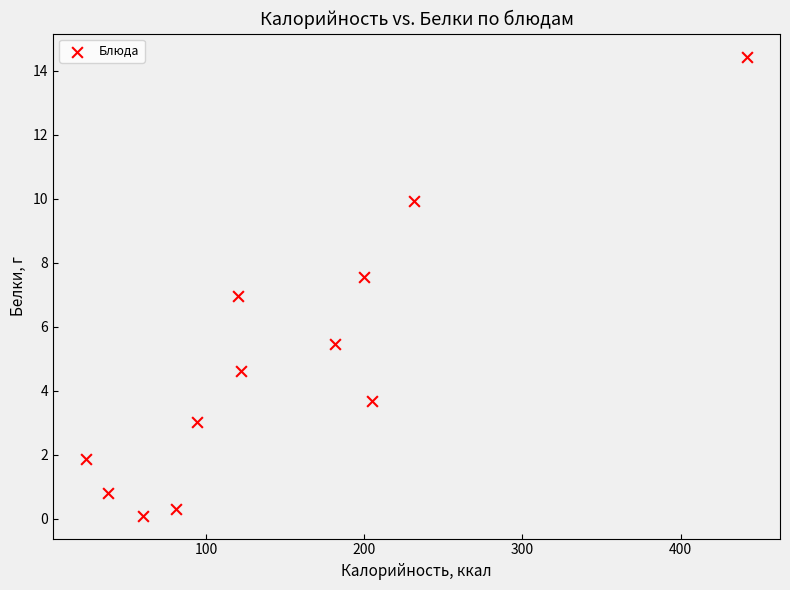

What is the range of X values (max minus min)?

418.0